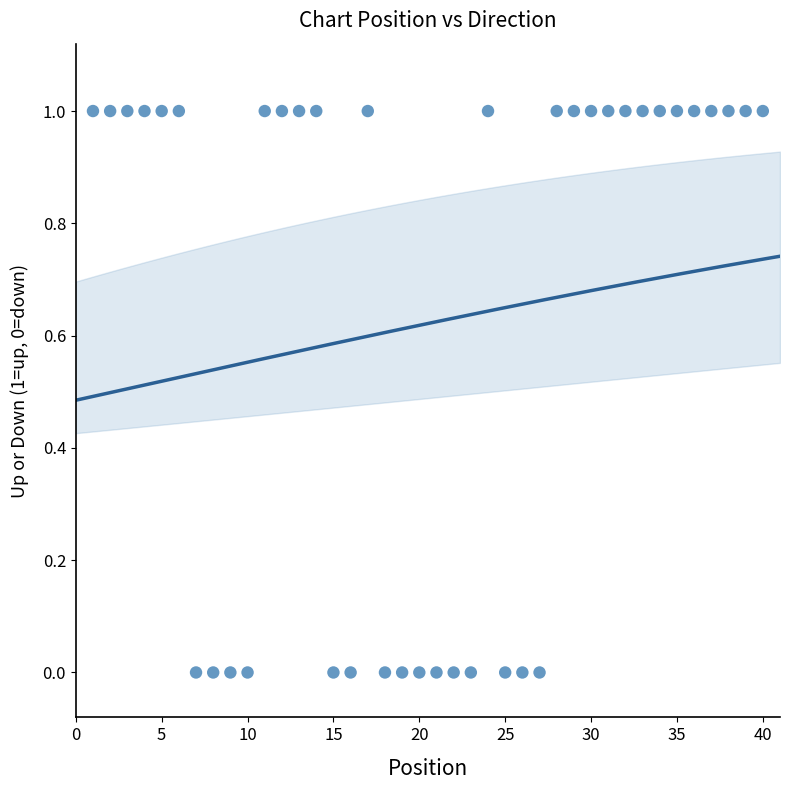

What is the range of X values (max minus min)?

39